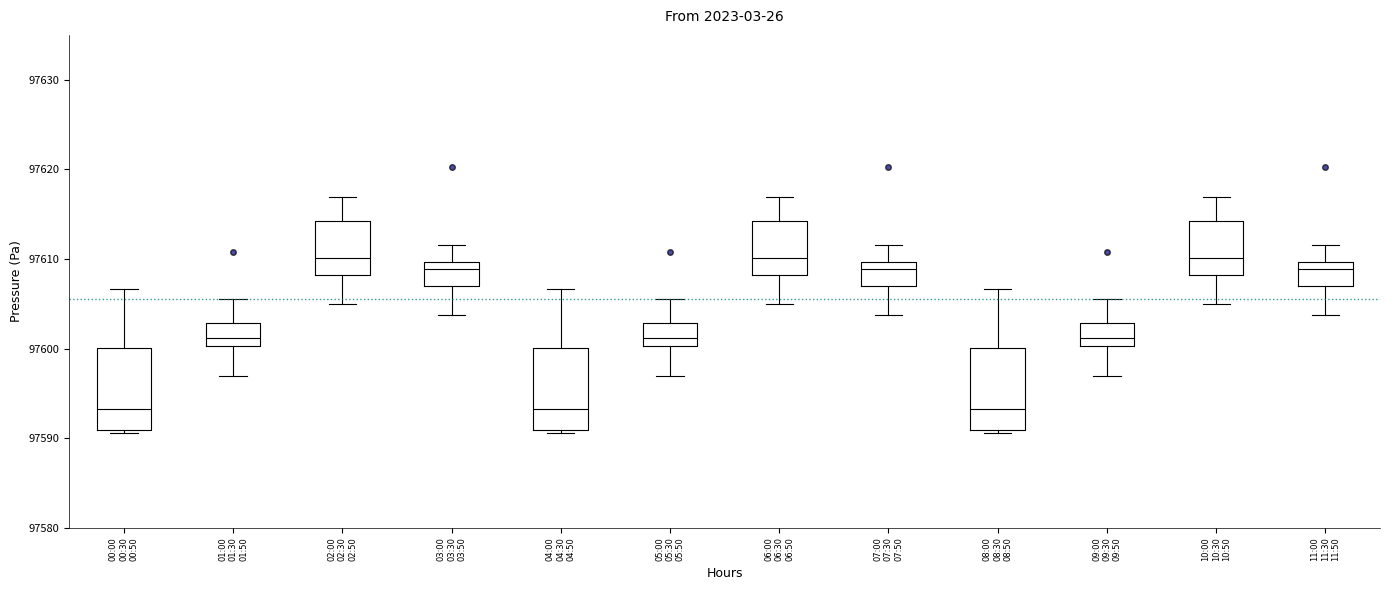

Reading left to right, transcribe this box plot: for each box, give where its median line is, the range the box spans, and where its two whiskers end, as read against the y-axis. The values are not printed on the chart, so give them approximately, as read against the axis.

00:00 00:30 00:50: median 97593, box 97591 to 97600, whiskers 97591 (just below the box's lower edge) to 97607
01:00 01:30 01:50: median 97601, box 97600 to 97603, whiskers 97597 to 97606
02:00 02:30 02:50: median 97610, box 97608 to 97614, whiskers 97605 to 97617
03:00 03:30 03:50: median 97609, box 97607 to 97610, whiskers 97604 to 97612
04:00 04:30 04:50: median 97593, box 97591 to 97600, whiskers 97591 (just below the box's lower edge) to 97607
05:00 05:30 05:50: median 97601, box 97600 to 97603, whiskers 97597 to 97606
06:00 06:30 06:50: median 97610, box 97608 to 97614, whiskers 97605 to 97617
07:00 07:30 07:50: median 97609, box 97607 to 97610, whiskers 97604 to 97612
08:00 08:30 08:50: median 97593, box 97591 to 97600, whiskers 97591 (just below the box's lower edge) to 97607
09:00 09:30 09:50: median 97601, box 97600 to 97603, whiskers 97597 to 97606
10:00 10:30 10:50: median 97610, box 97608 to 97614, whiskers 97605 to 97617
11:00 11:30 11:50: median 97609, box 97607 to 97610, whiskers 97604 to 97612